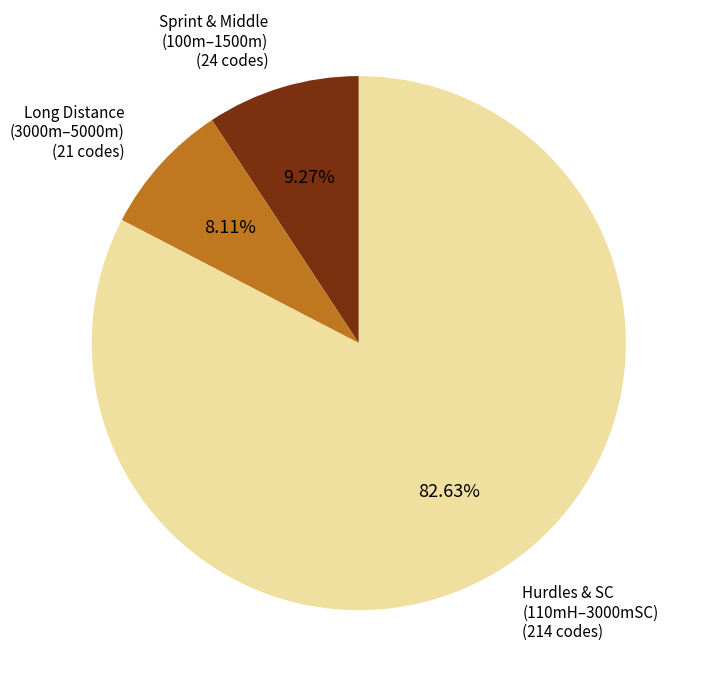

Does any single category account for the majority?

Yes